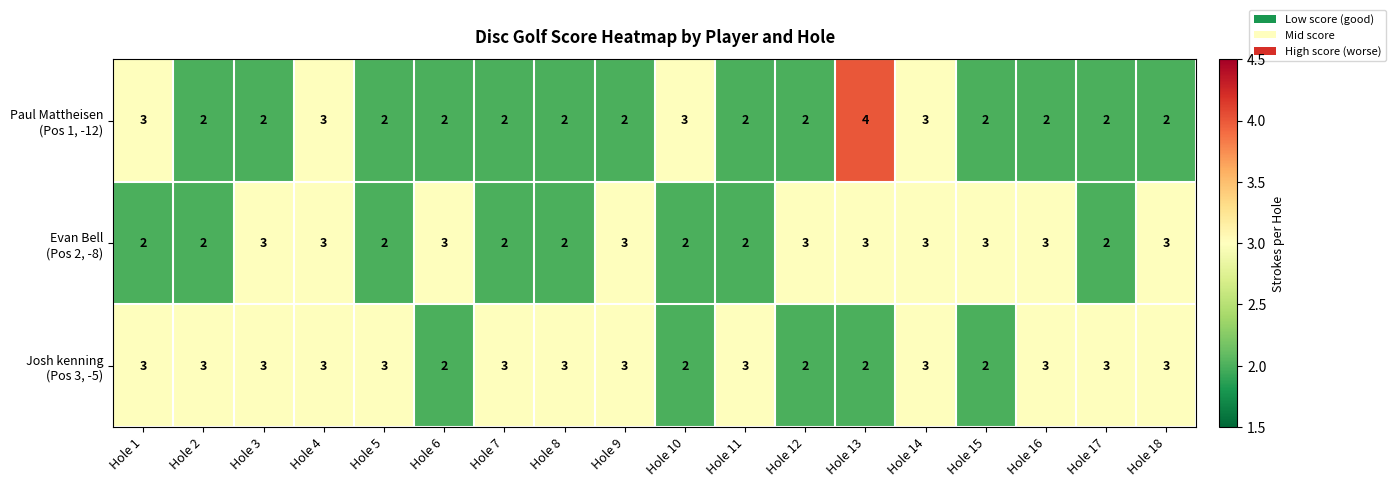

At how many categories does at least one series exceed 2?

18